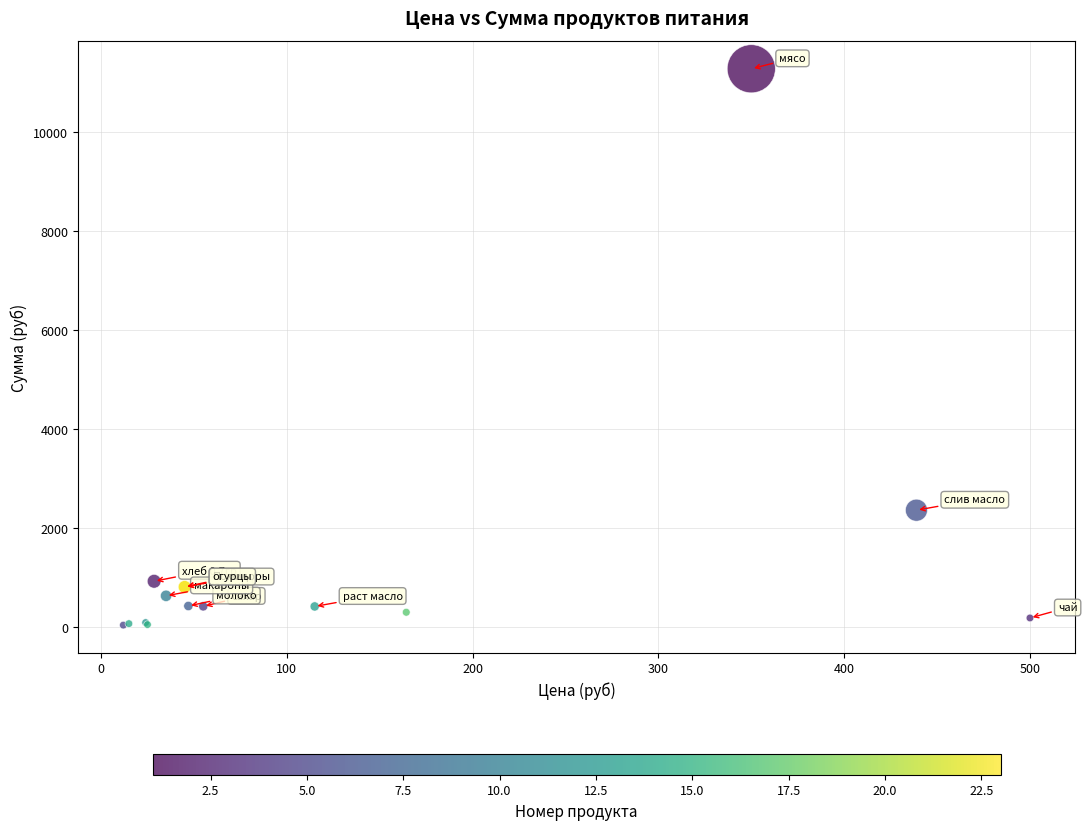

What Y value in the scatter plot is closest to 5655?

2356.8